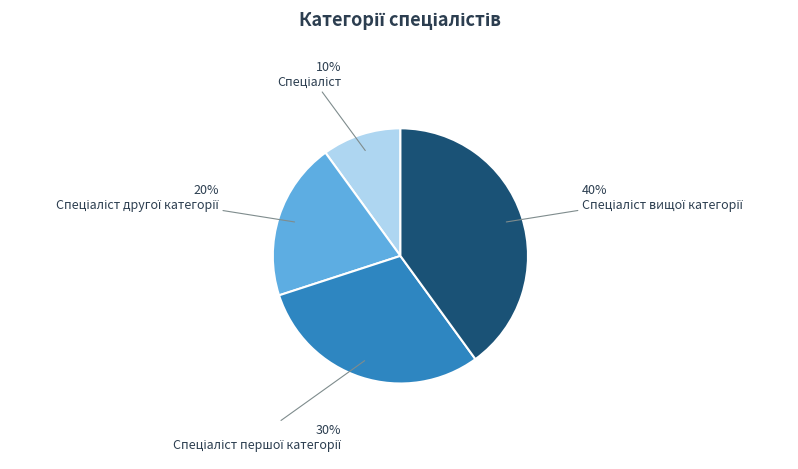

Is there any slice that represents more than half of the pie?

No